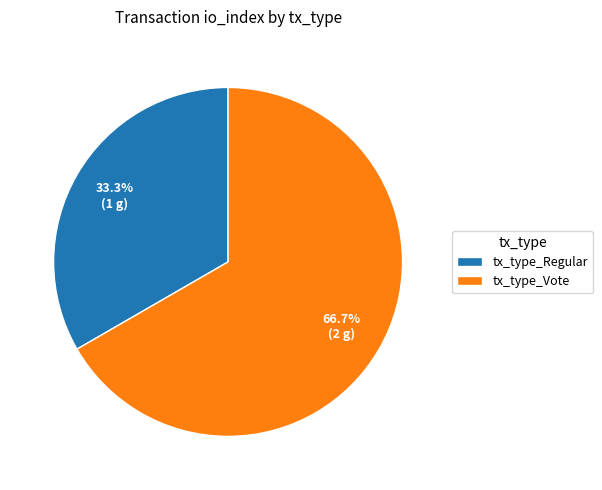

What percentage do tx_type_Vote and tx_type_Regular together represent?

100.0%